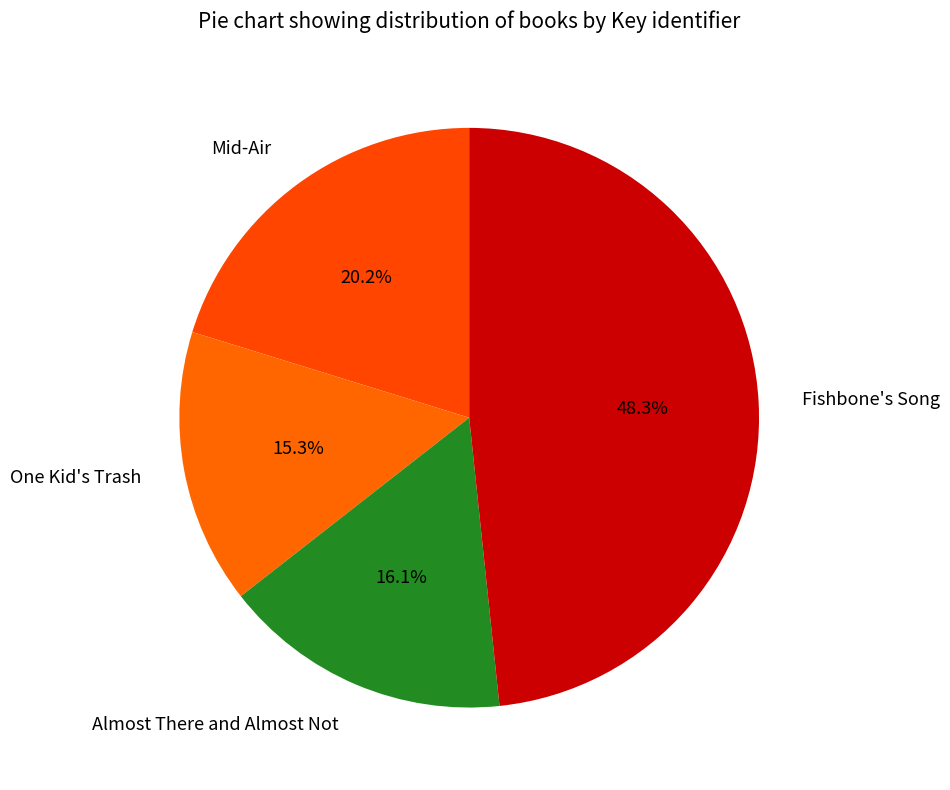

Which slice is the smallest?

One Kid's Trash